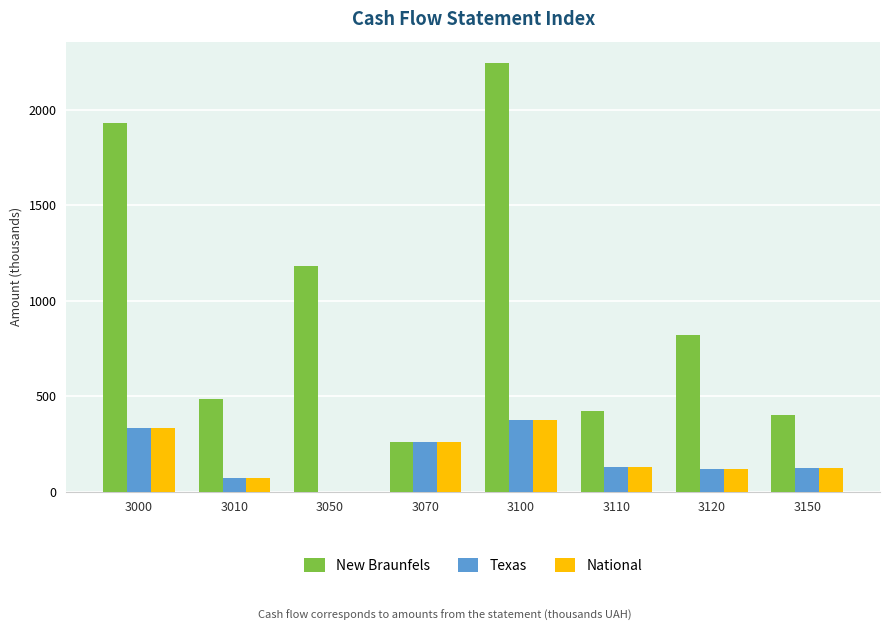

Which label corresponds to the largest value in the chart?

3100